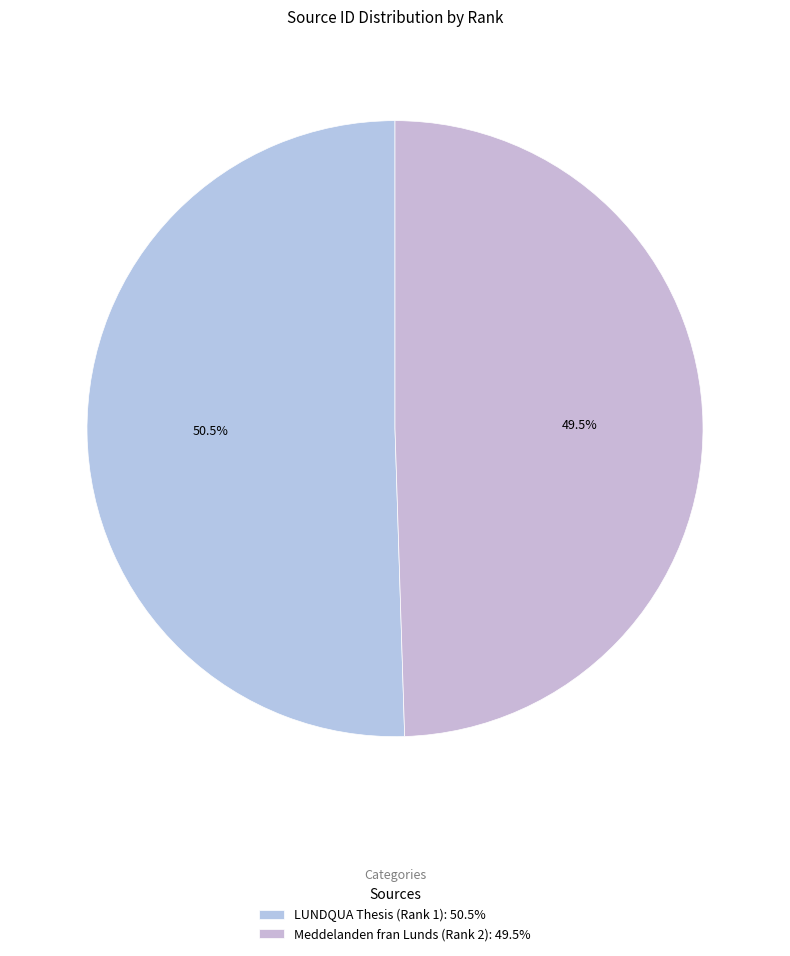

To the nearest percent, what is the combined percentage of Meddelanden fran Lunds (Rank 2) and LUNDQUA Thesis (Rank 1)?

100%